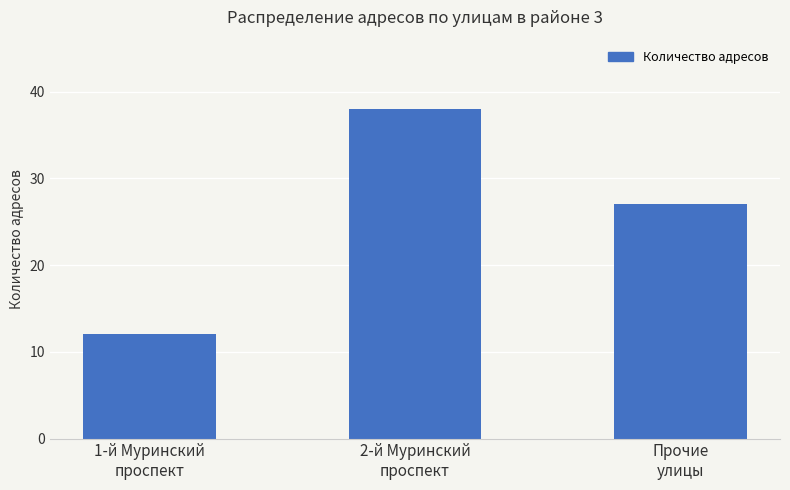

How many data points are less than 27?

1